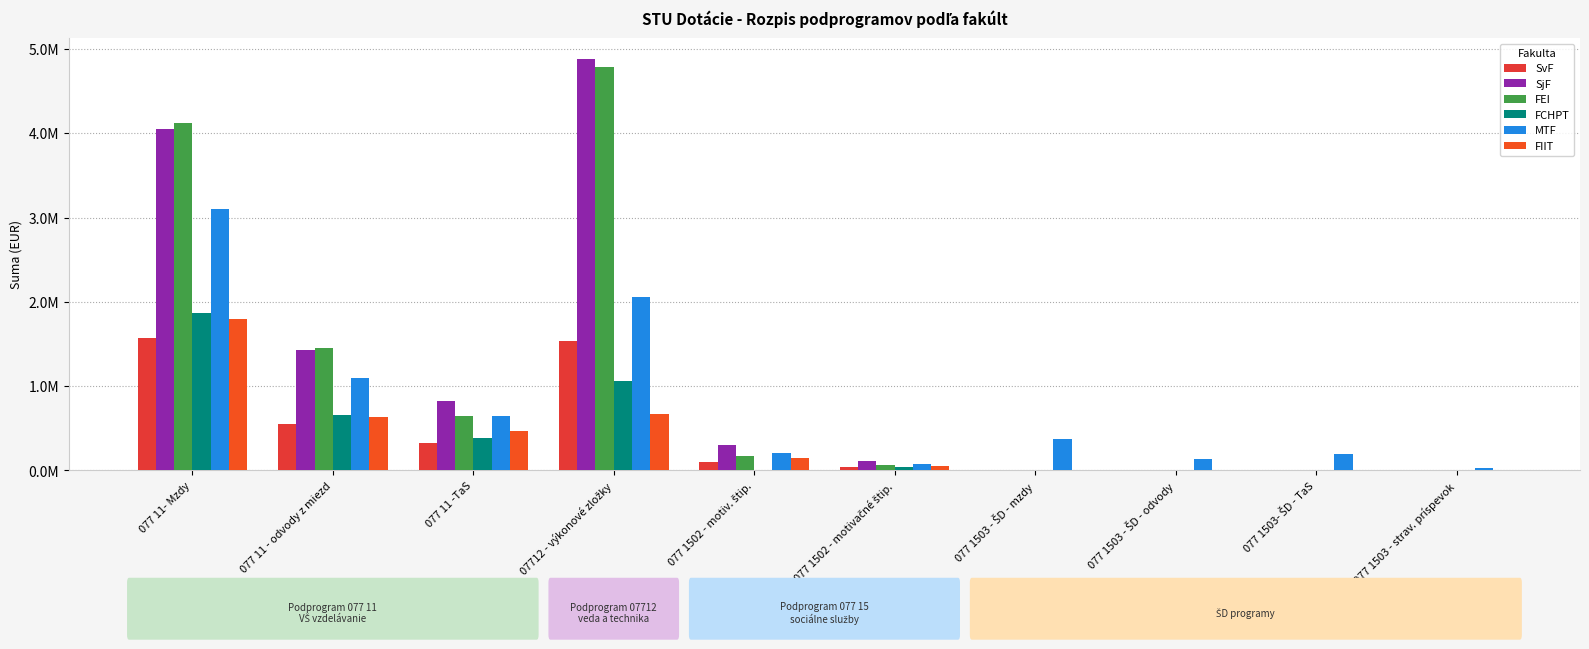

Rank the categories by FEI value from lowest to highest.

077 1503 - ŠD - mzdy, 077 1503 - ŠD - odvody, 077 1503- ŠD - TaS, 077 1503 - strav. príspevok, 077 1502 - motivačné štip., 077 1502 - motiv. štip., 077 11 -TaS, 077 11 - odvody z miezd, 077 11- Mzdy, 07712 - výkonové zložky